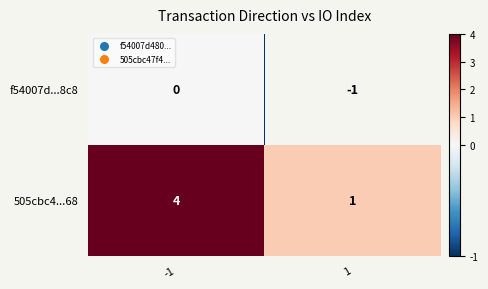

Which series has the largest total across all categories?

505cbc4...68